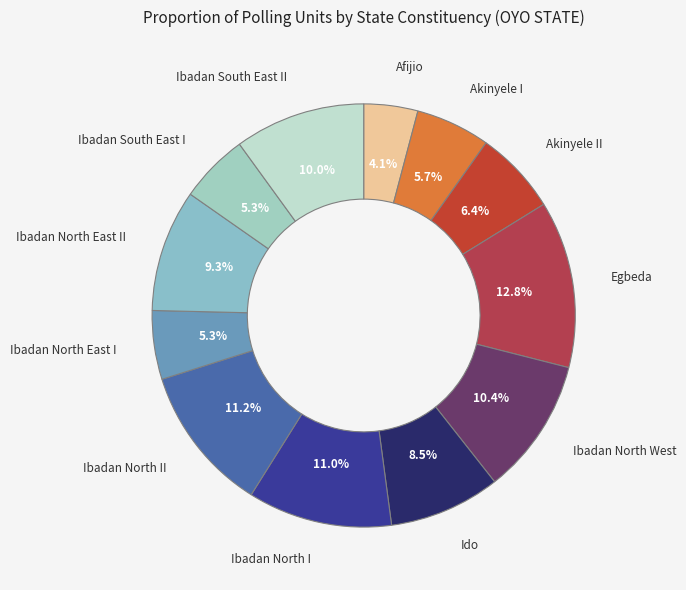

Which category has the biggest portion of the pie?

Egbeda